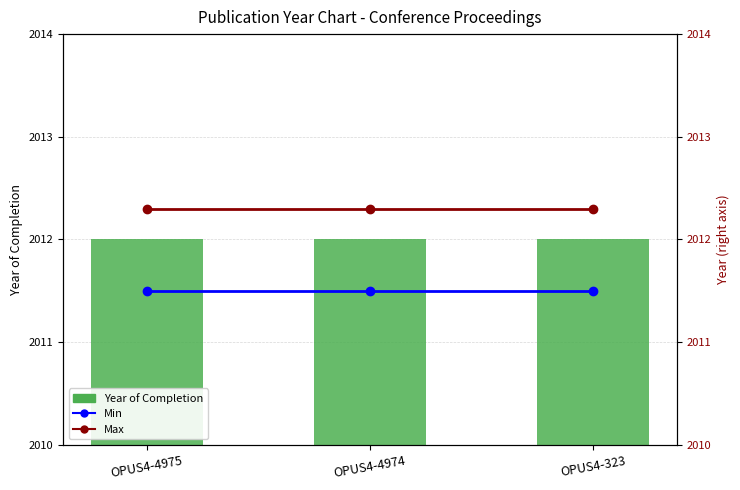

List the series in order of their overall mean, lowest first.

Min, Year of Completion, Max